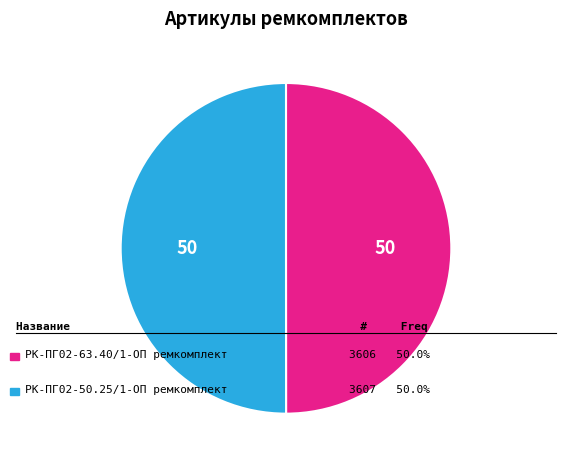

What is the majority slice?

РК-ПГ02-50.25/1-ОП ремкомплект